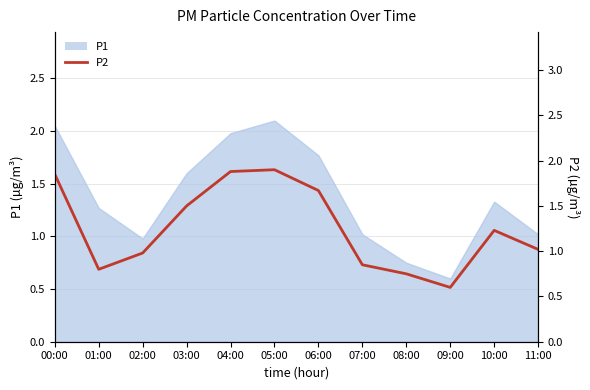

What is the approximate value at 06:00?

1.7